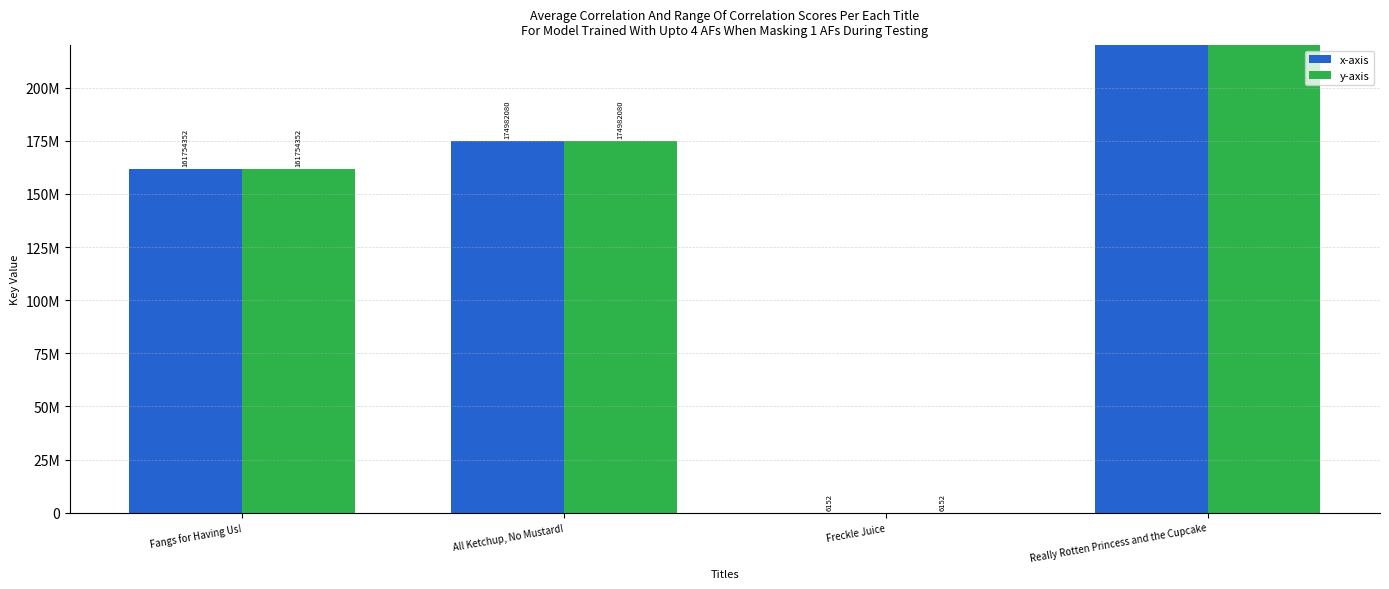

The value of y-axis at Fangs for Having Us! is 161754352. True or false?

True